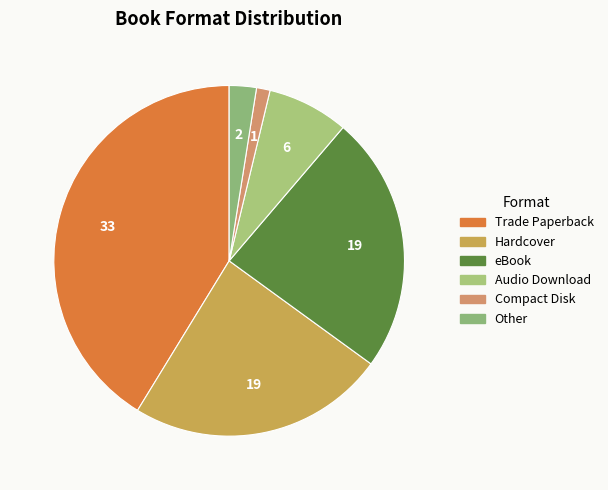

What is the largest slice in the pie chart?

Trade Paperback